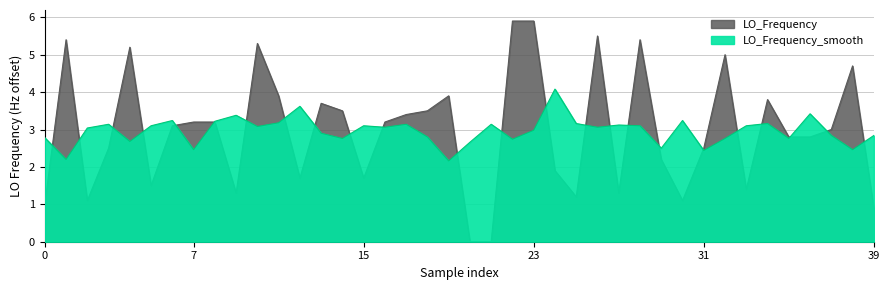

What is the change in value from 18 to 39?

-2.6